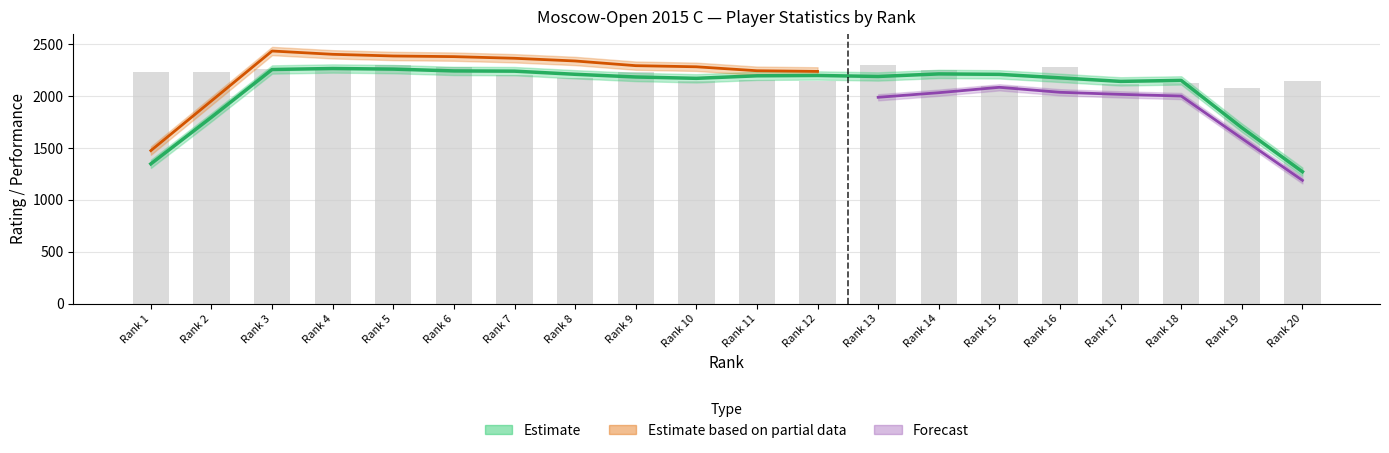

What is the average value?

2201